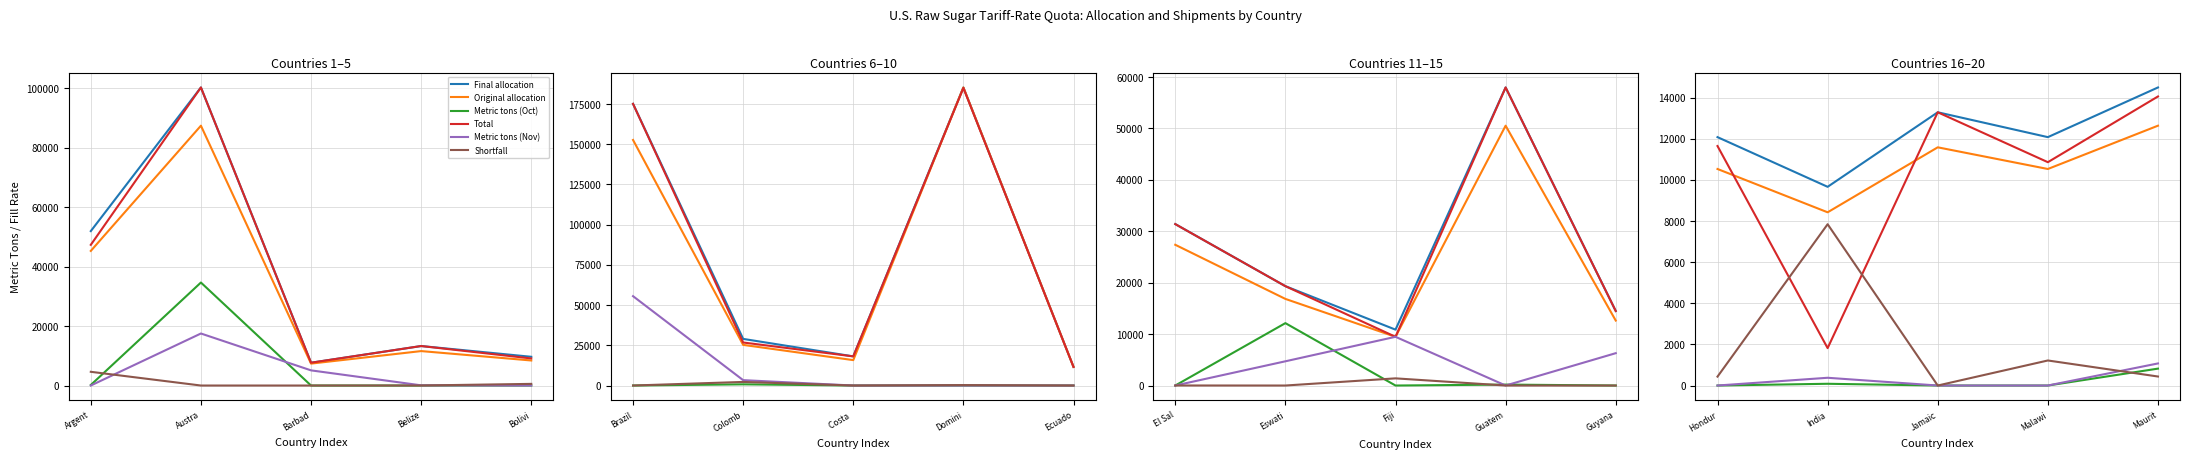

How many times do Total and Original allocation cross each other?

2